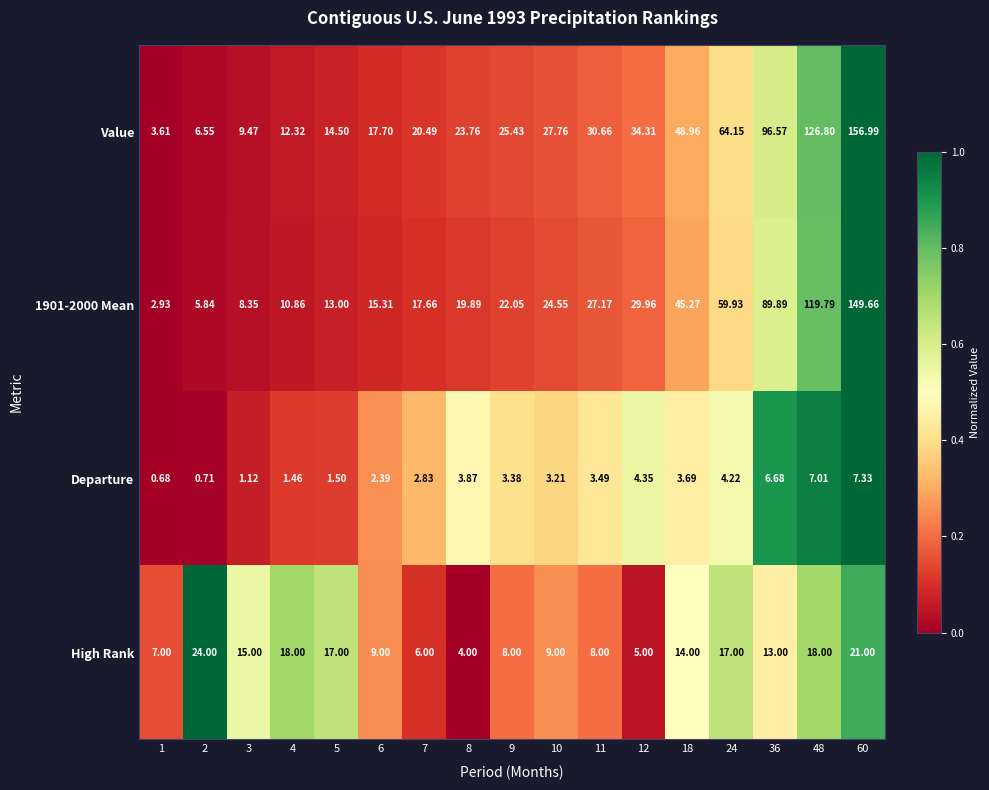

How many data points does each series have?

17